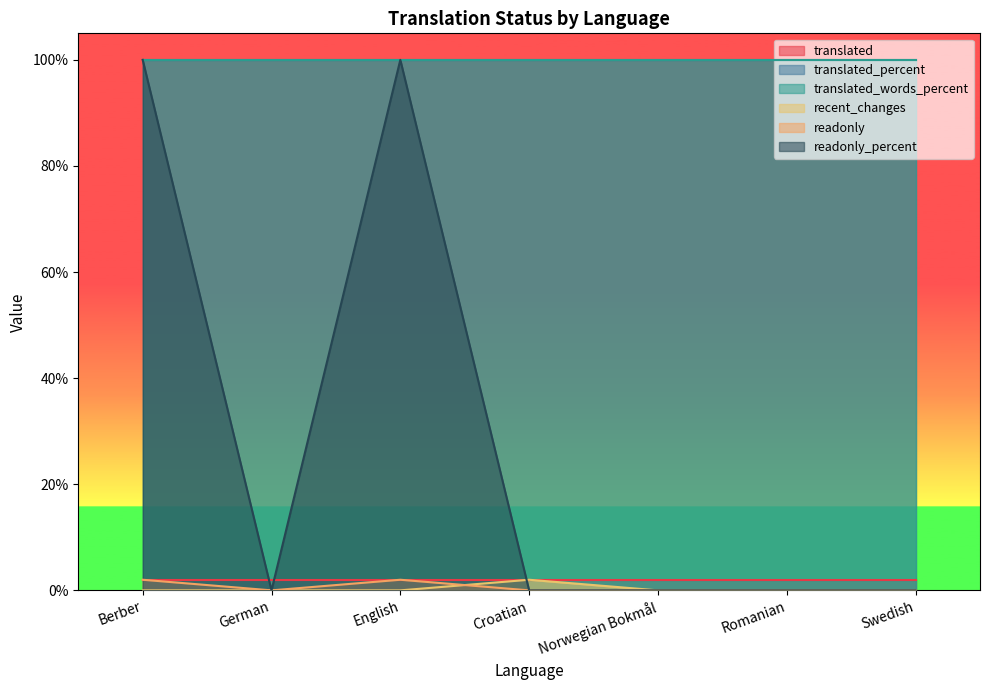

Between Norwegian Bokmål and Romanian, which is larger?

Norwegian Bokmål